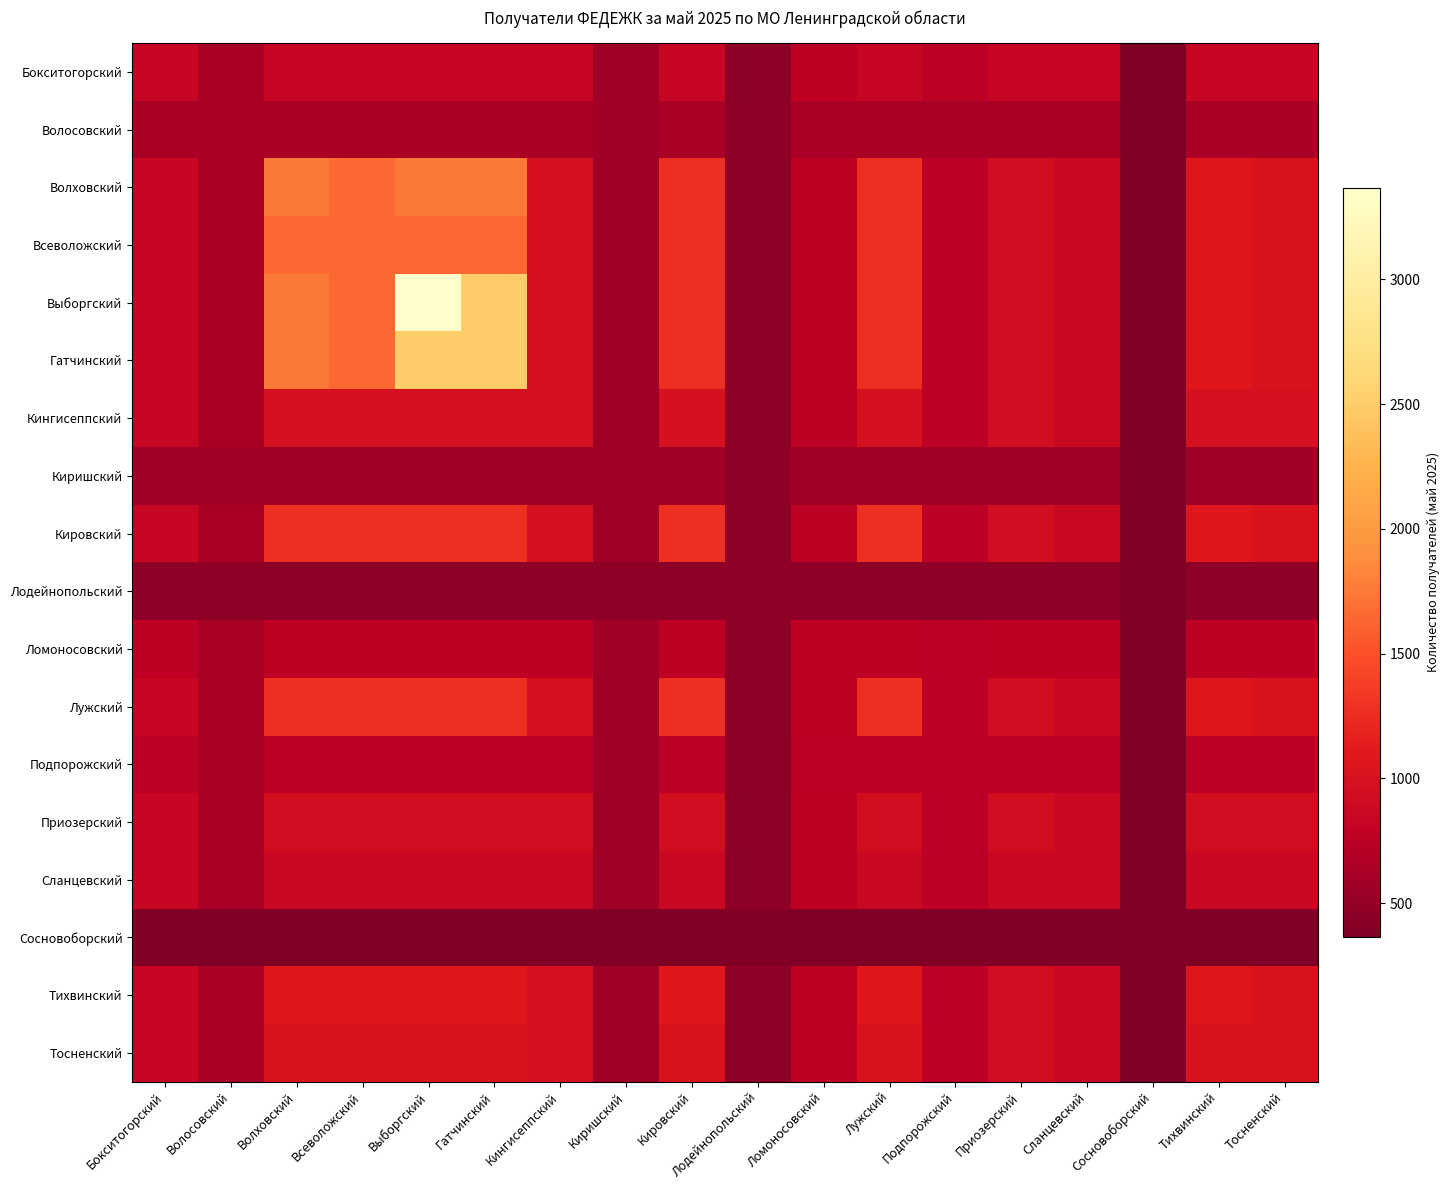

At how many categories does at least one series exceed 2035?

2